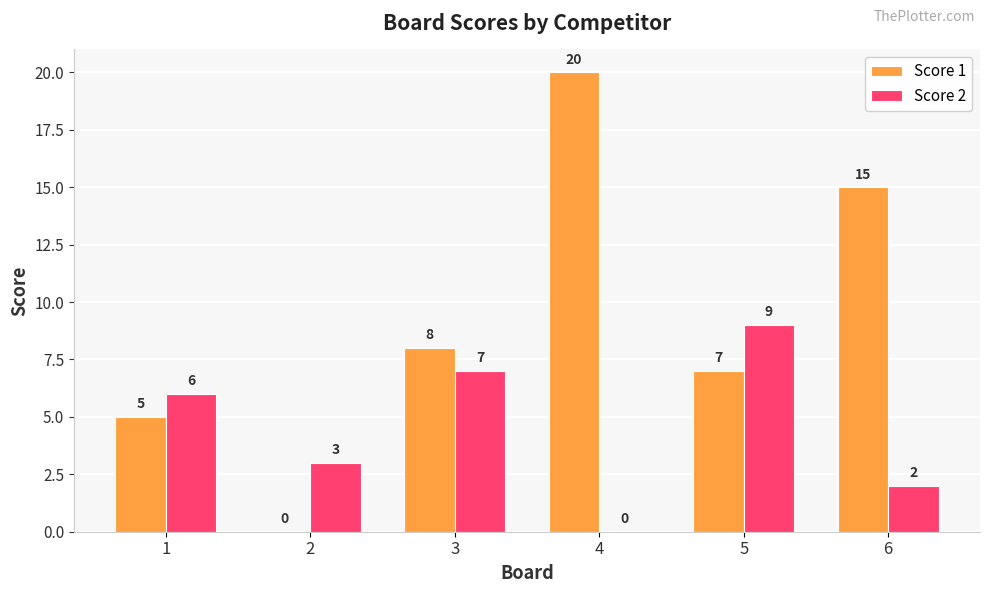

Which category has the highest value in the Score 1 series?

4